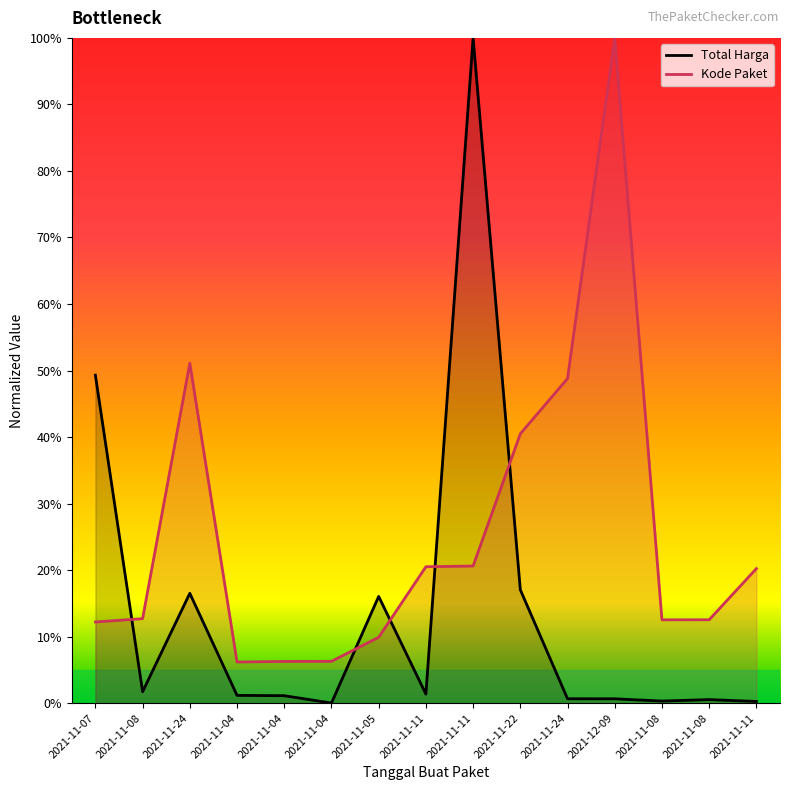

Does the chart have visible grid lines?

No